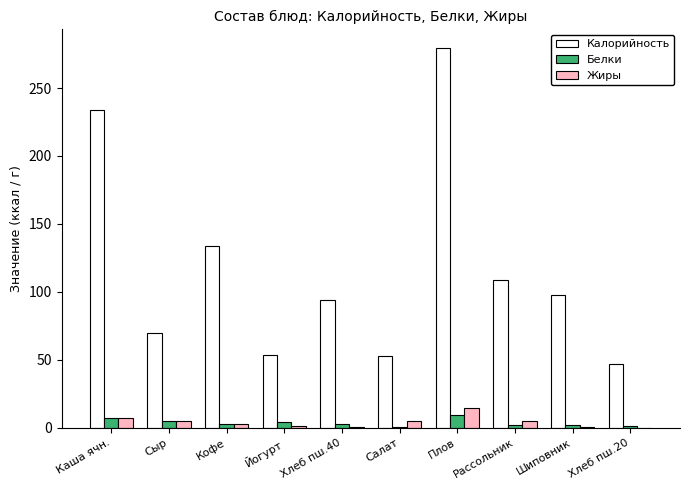

Read the Калорийность value at Каша ячн..

233.9